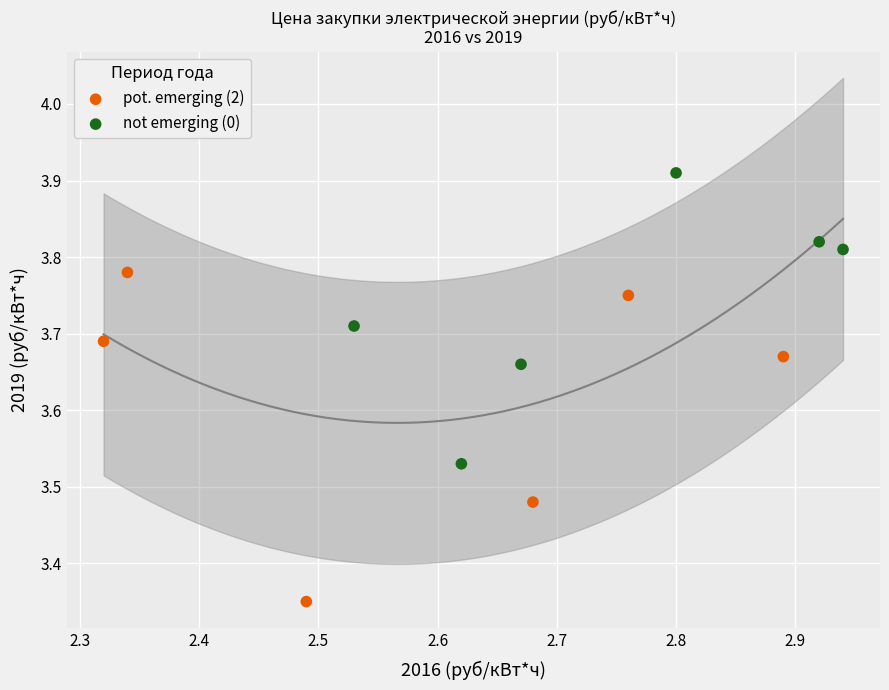

What are all the series names shown in the legend?

pot. emerging (2), not emerging (0)